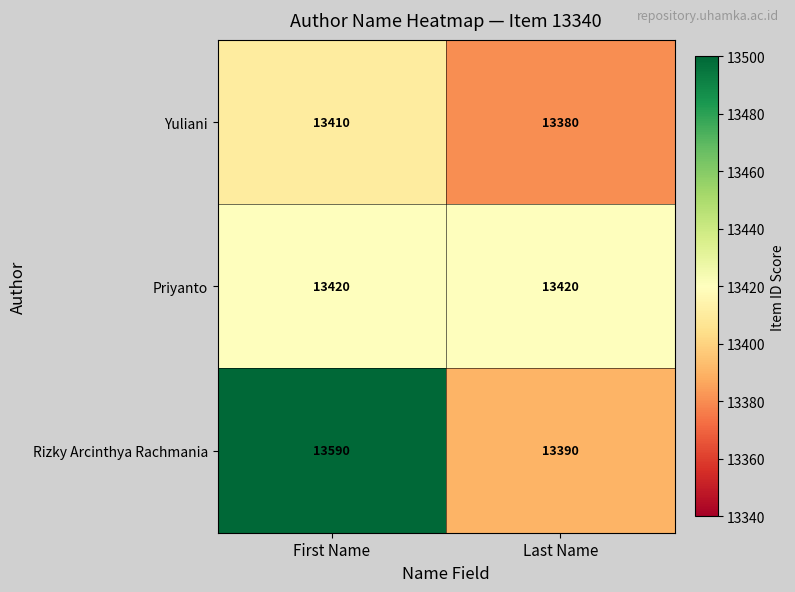

Read the Priyanto value at First Name.

13420